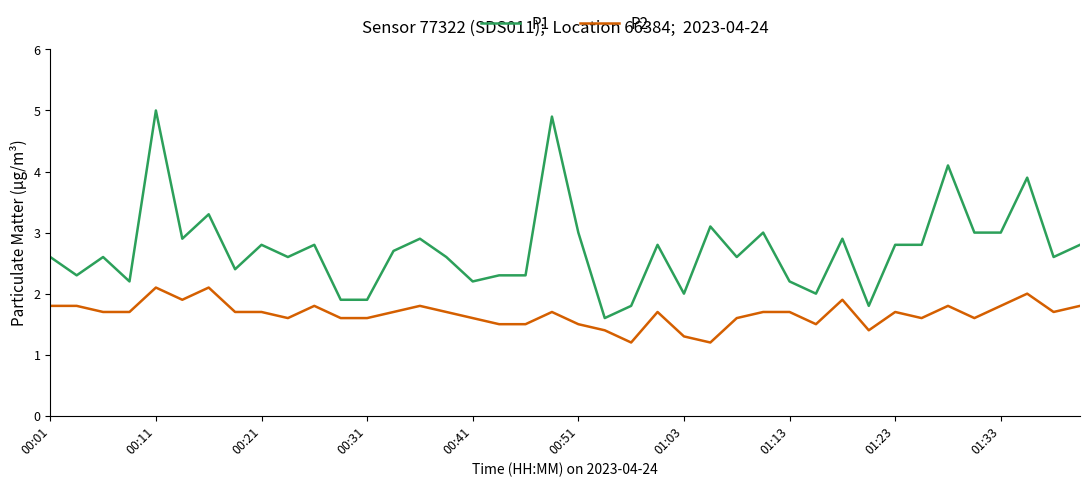

Does the chart have visible grid lines?

No